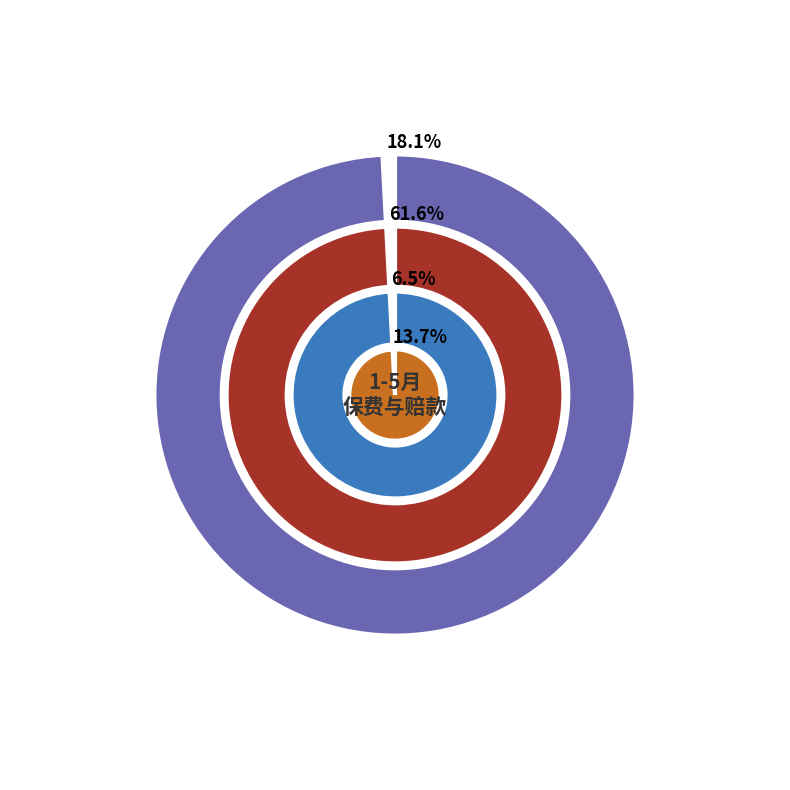

To the nearest percent, what percentage of the pie is 保费收入_财险?

18%